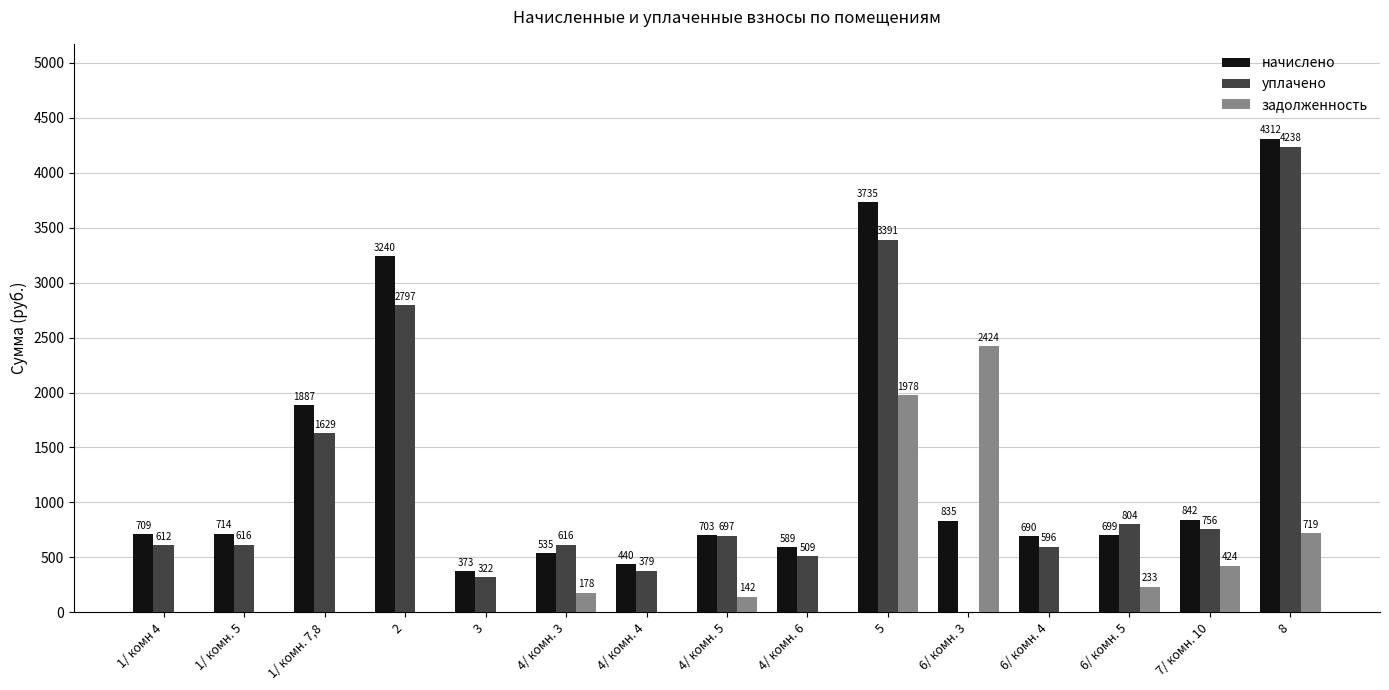

Which series has the largest range (max minus min)?

уплачено